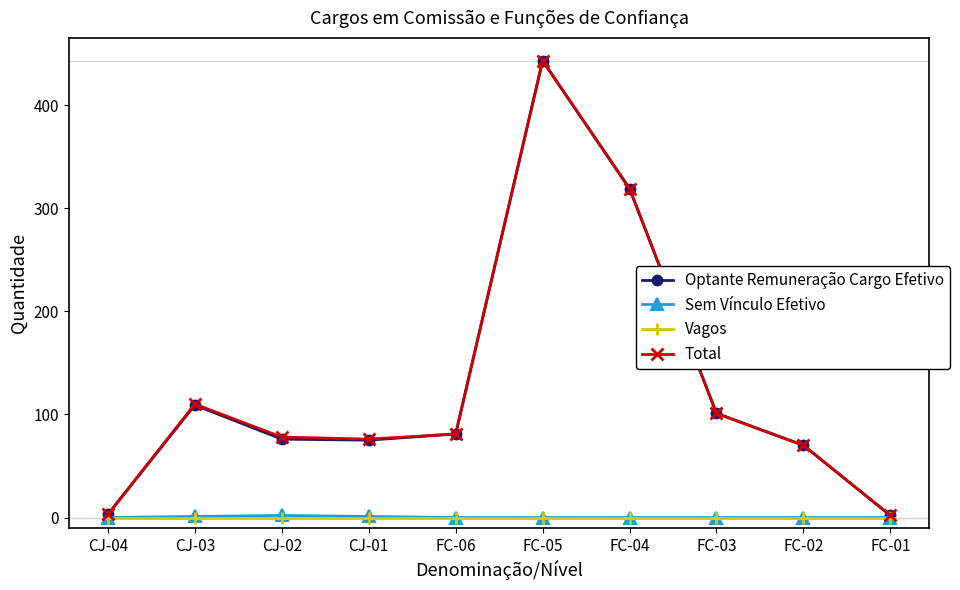

Where is Total nearest to the value 222?

FC-04